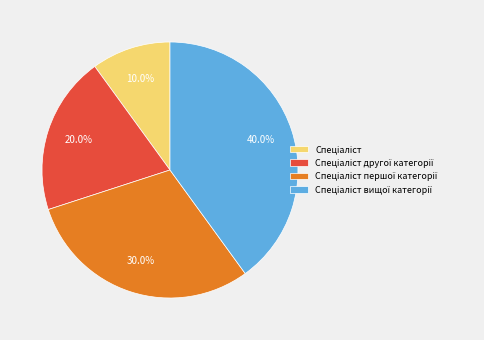

Is there a majority slice in this chart?

No